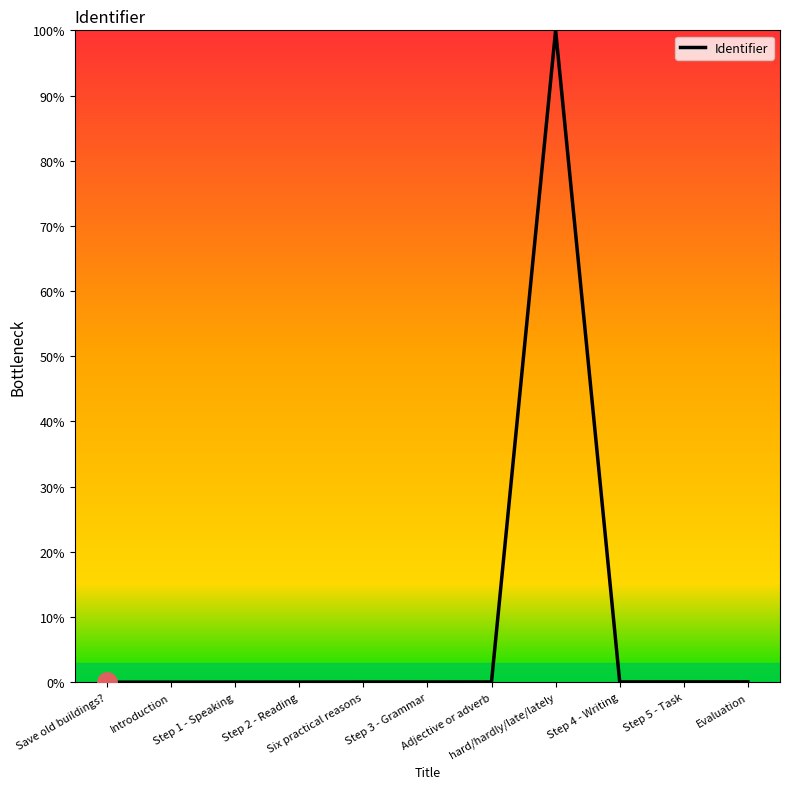

What is the maximum value shown in the chart?

100.0